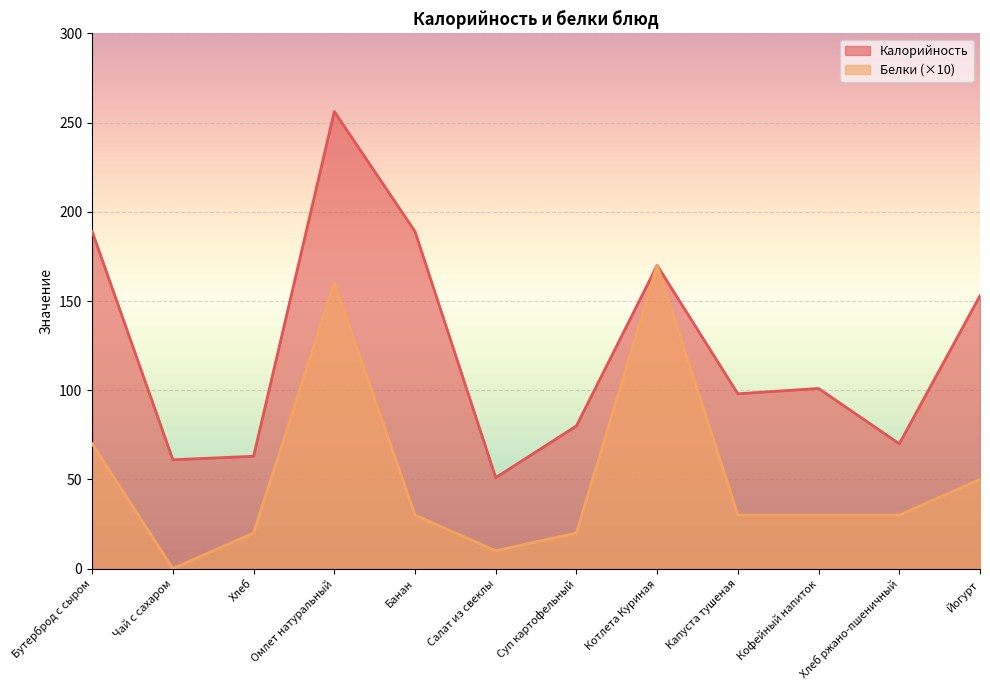

What are all the series names shown in the legend?

Калорийность, Белки (×10)